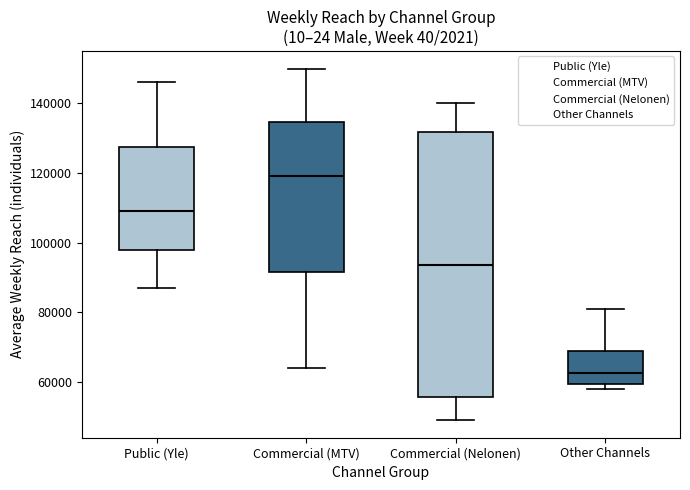

Which box has the highest median line?

Commercial (MTV)